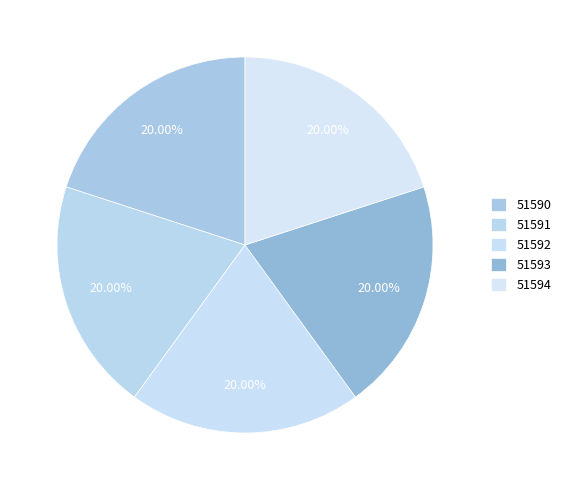

To the nearest percent, what is the combined percentage of 51592 and 51590?

40%